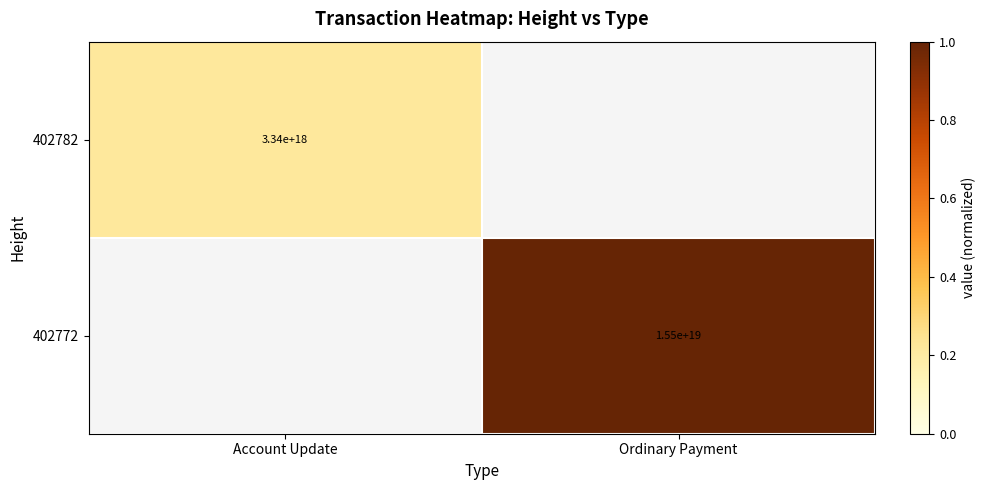

At Account Update, list the series in order from largest to smallest.

402782, 402772